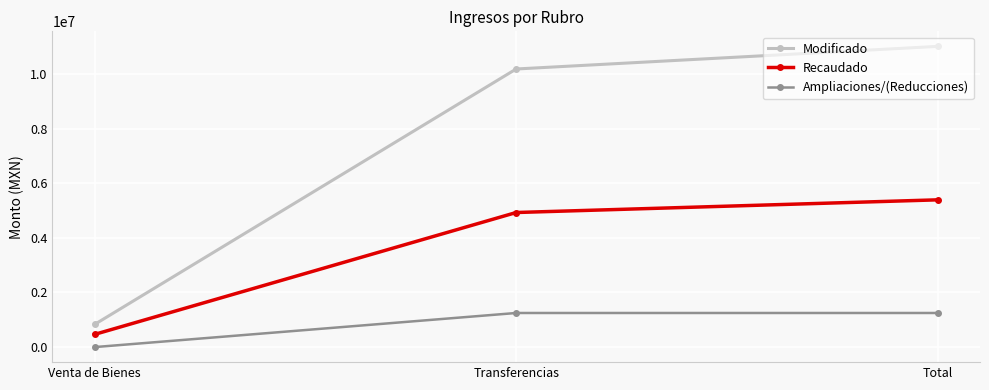

Does the chart have visible grid lines?

Yes